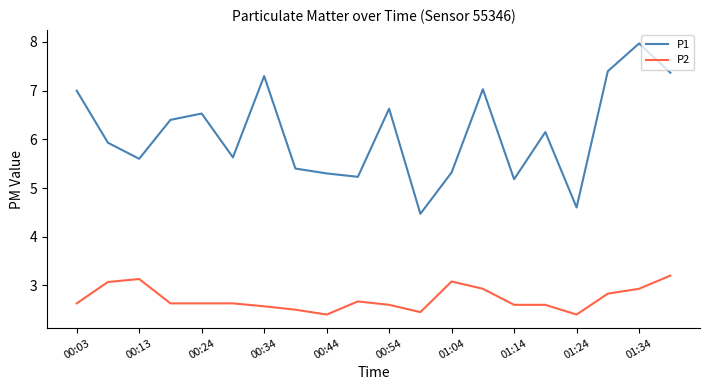

What is the greatest value displayed?

8.0